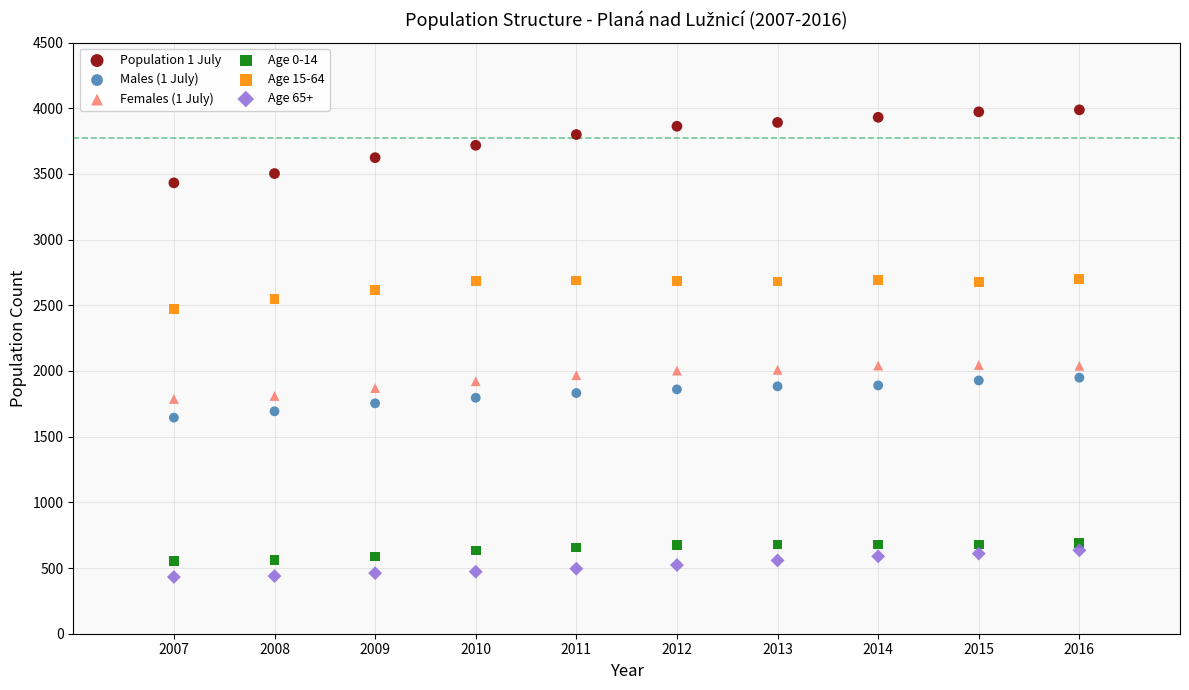

Across all data points, what is the range of Y values (max minus min)?

3556